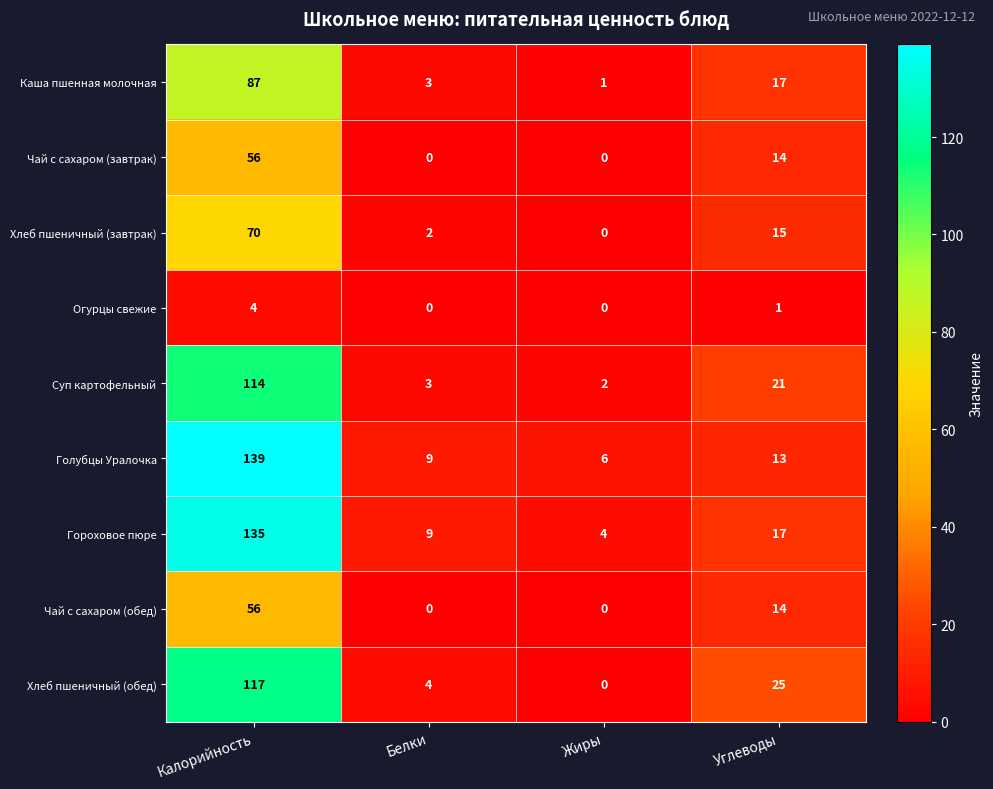

List the labels in order of Каша пшенная молочная value, smallest first.

Жиры, Белки, Углеводы, Калорийность